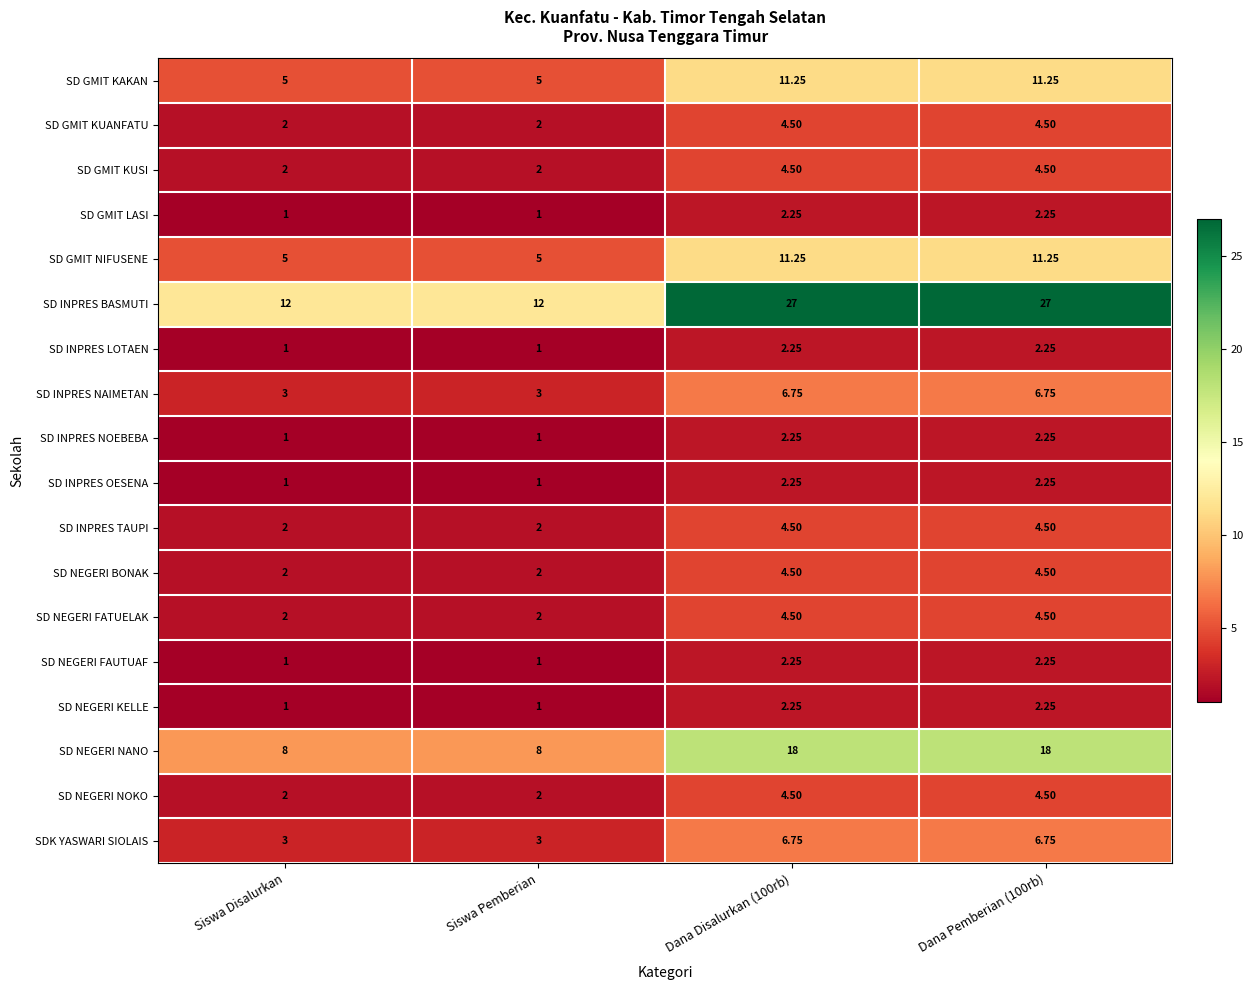

Which series changed the most between Siswa Disalurkan and Dana Disalurkan (100rb)?

SD INPRES BASMUTI